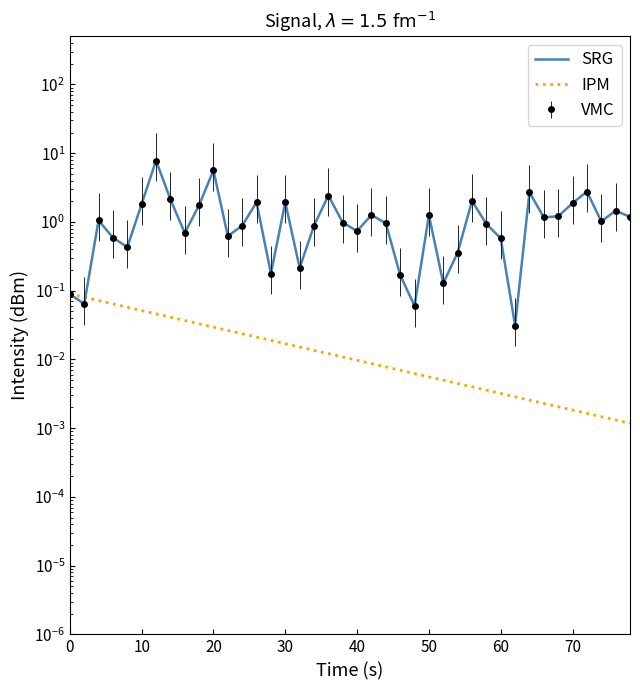

What is the average value of the SRG series?

1.4